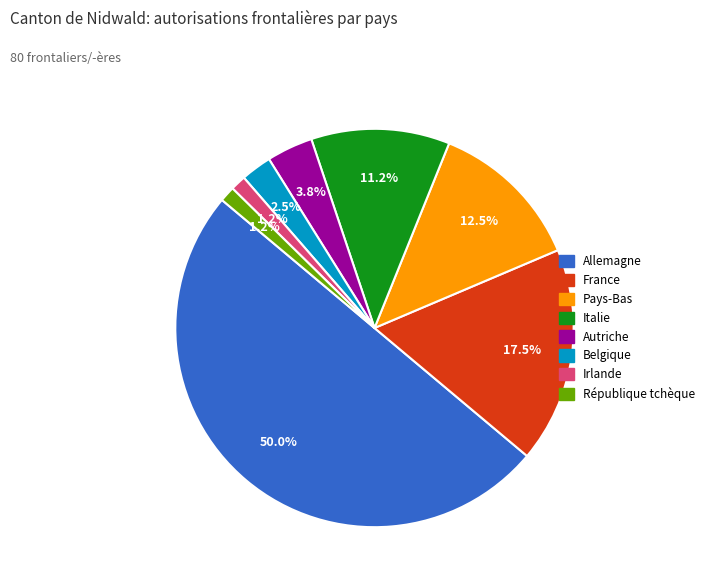

True or false: Irlande accounts for 1% of the total.

True